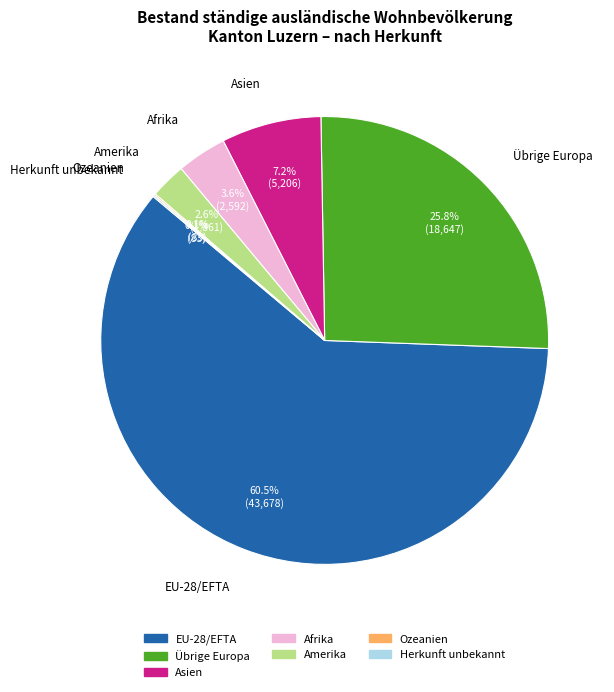

Is the sum of Übrige Europa and Afrika greater than half?

No